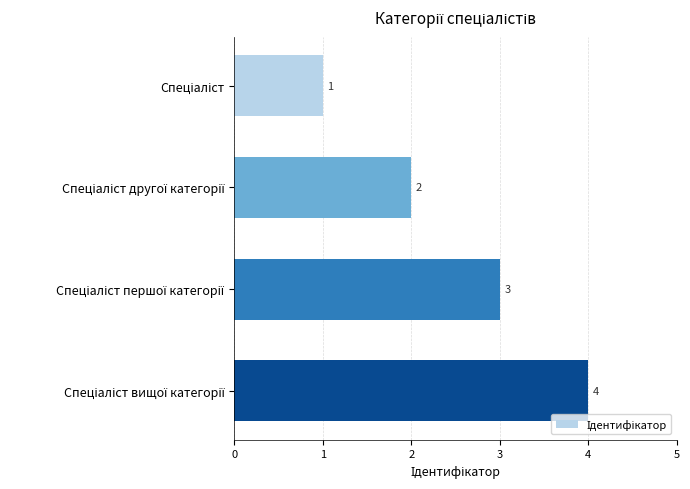

Count the values in the range 2 to 4.

3